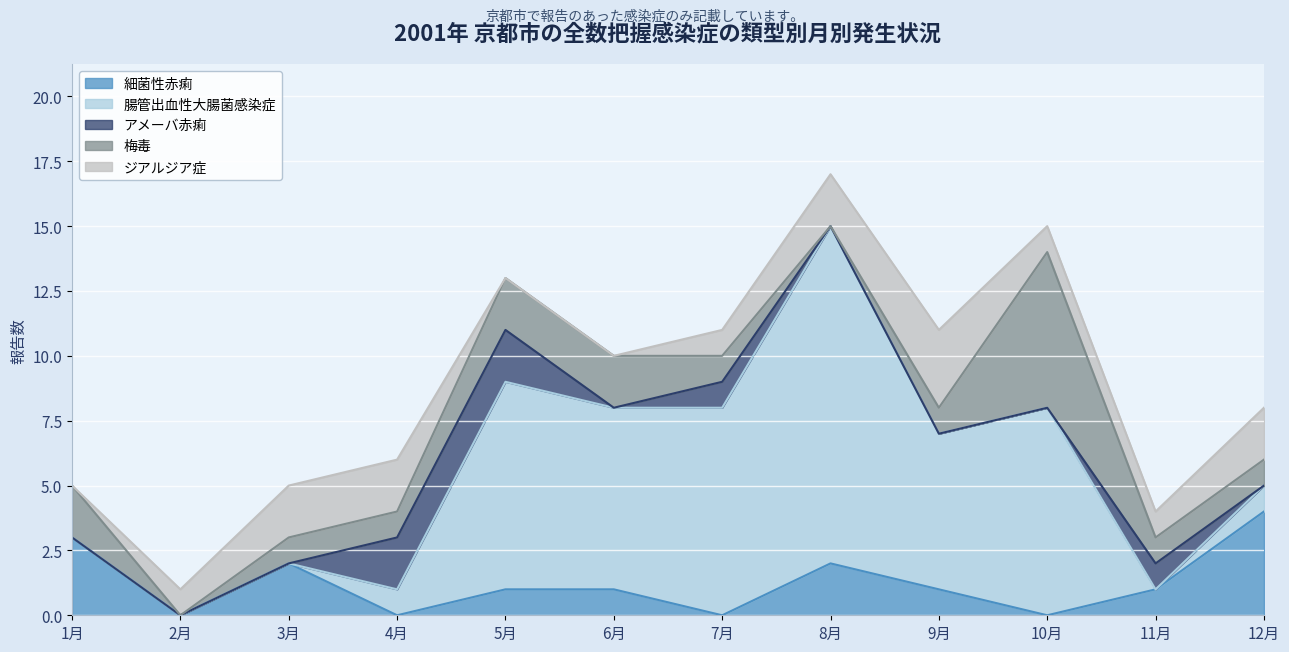

What is the approximate value of 腸管出血性大腸菌感染症 at 7月, to the nearest 5?

10